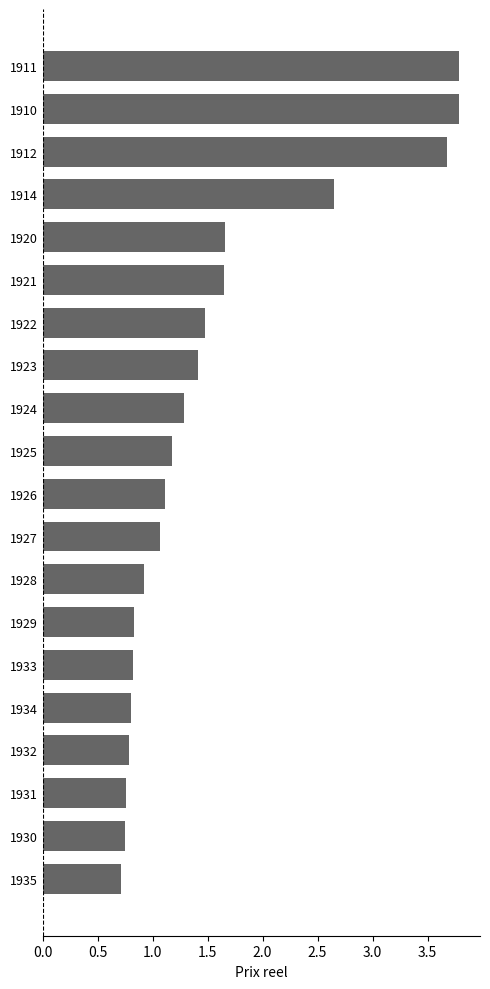

The value at 1935 is 0.7. True or false?

True